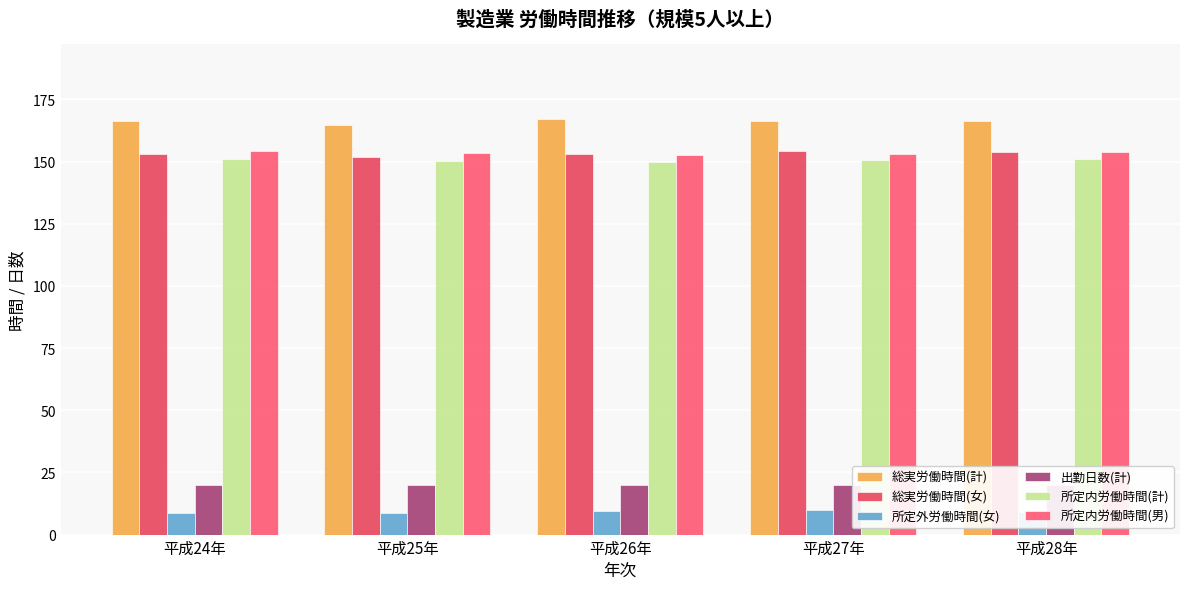

Rank the series by their maximum value, from highest to lowest.

総実労働時間(計), 総実労働時間(女), 所定内労働時間(男), 所定内労働時間(計), 出勤日数(計), 所定外労働時間(女)